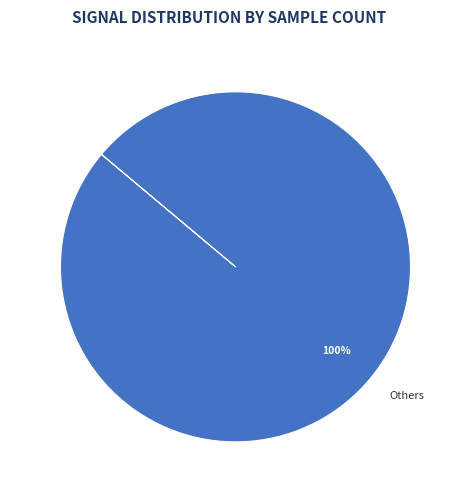

What percentage is the Others slice, to the nearest percent?

100%